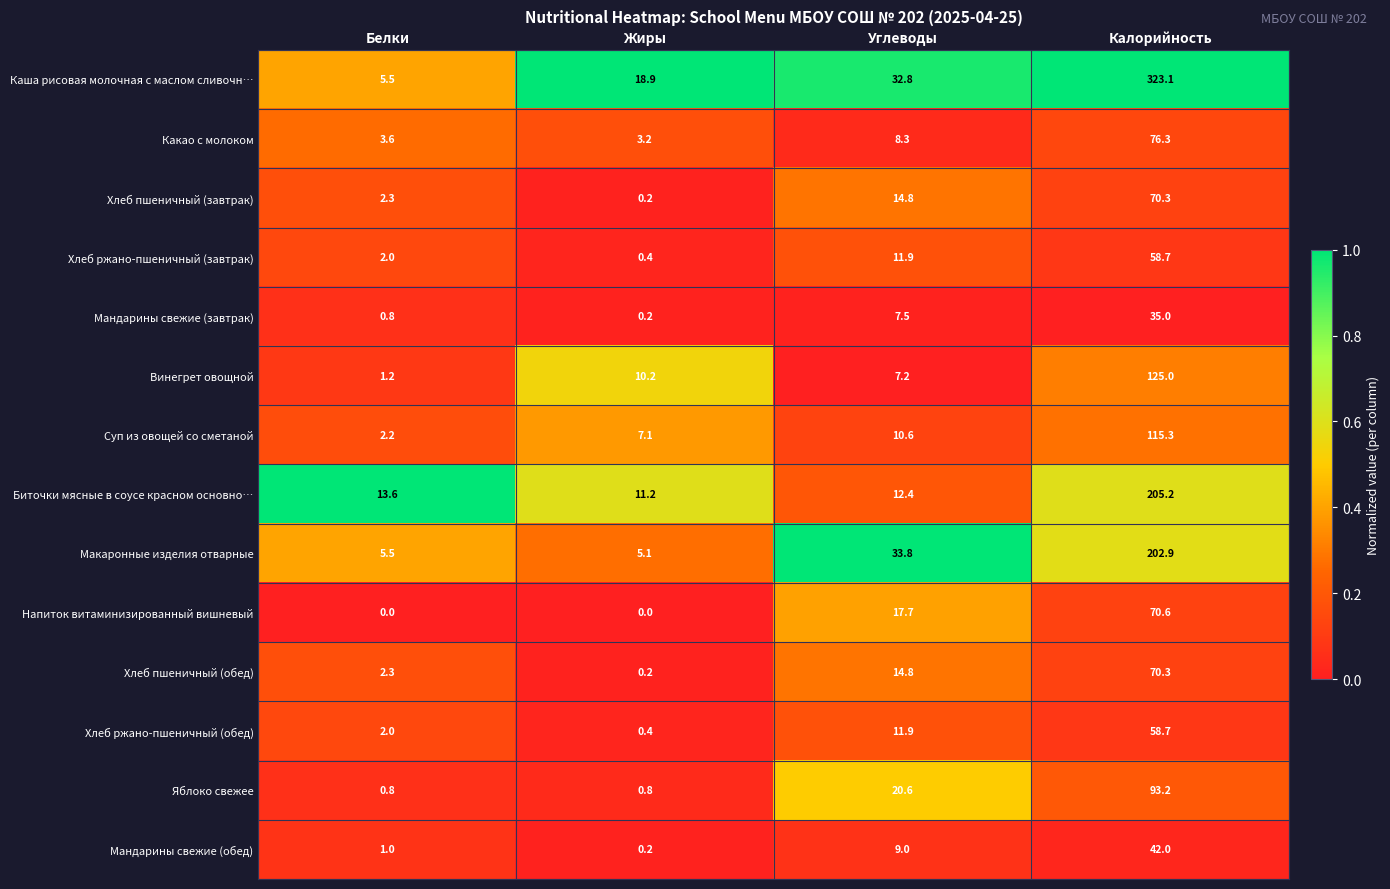

What is the difference between the highest and lowest values at Жиры?

18.9